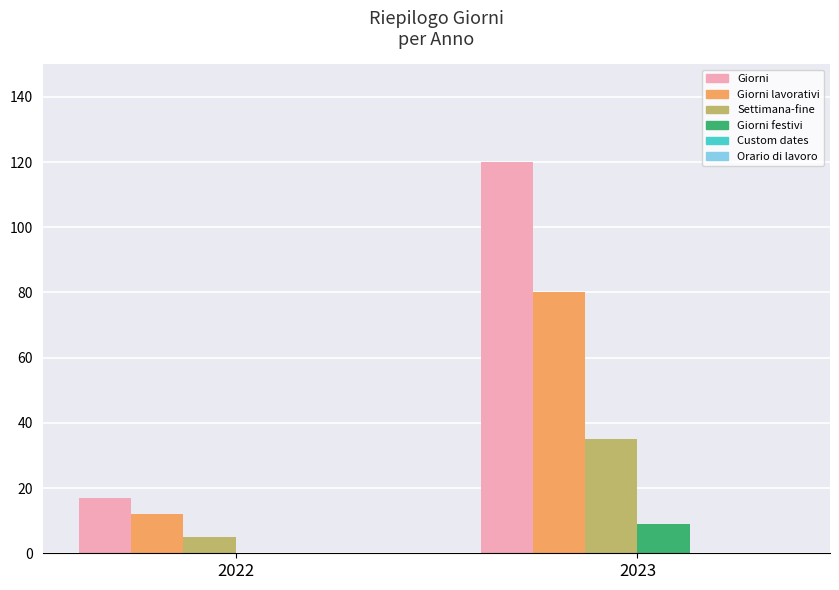

What is the maximum value shown in the chart?

120